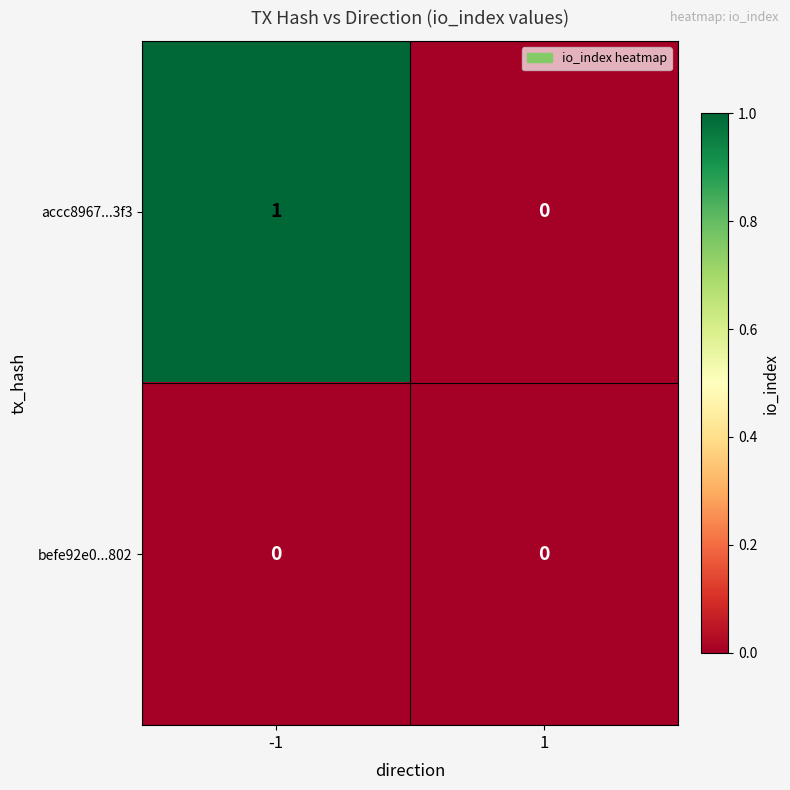

How many series are shown in this chart?

2